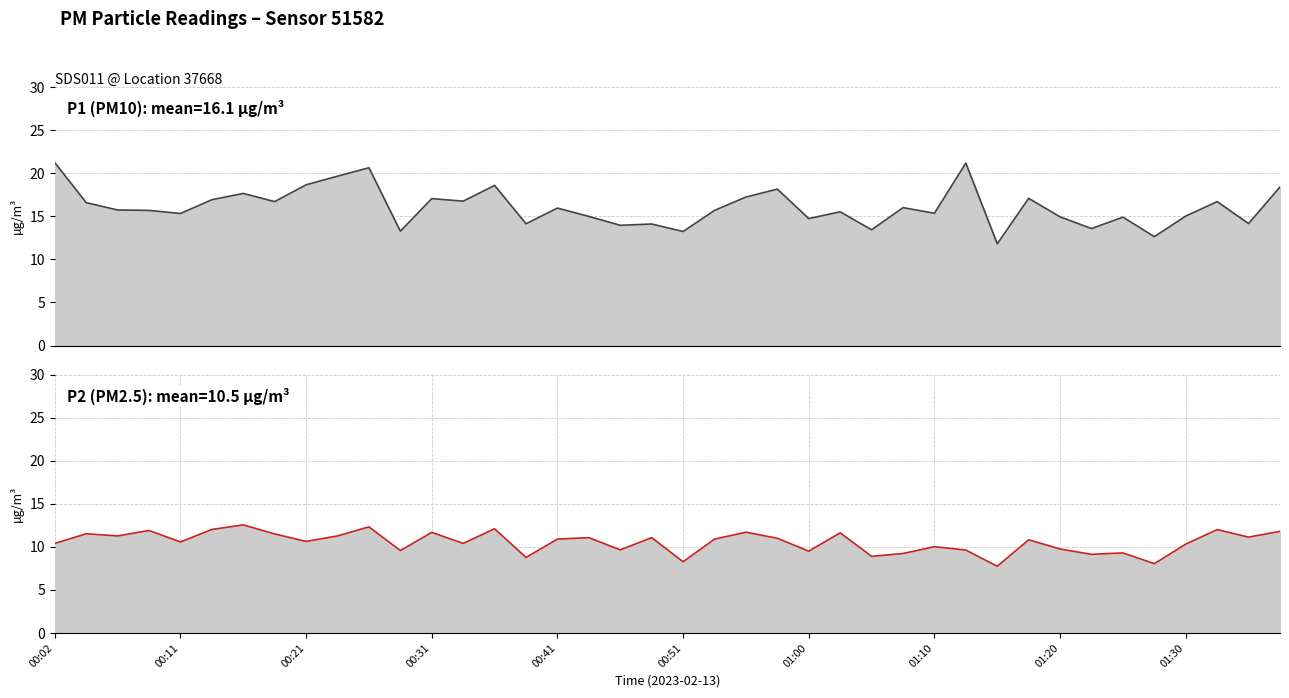

What is the average value of the P2 series?

10.5